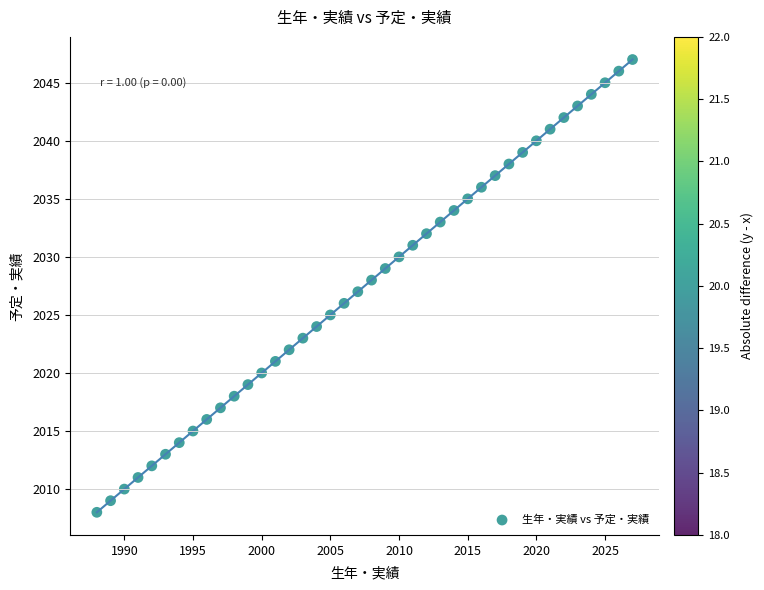

What is the range of X values (max minus min)?

39